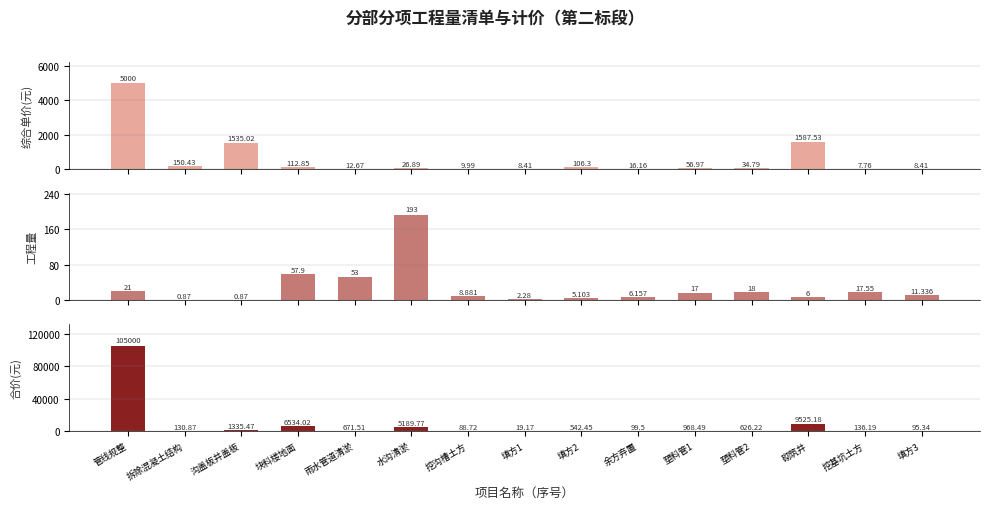

What is the difference between the 综合单价(元) values at 管线规整 and 塑料管1?

4943.0